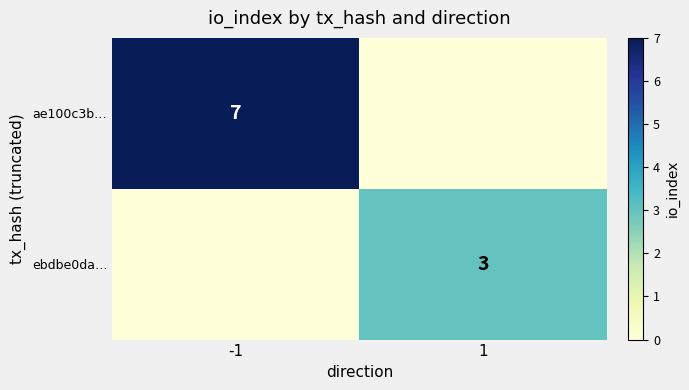

At which category is the sum across all series the highest?

-1